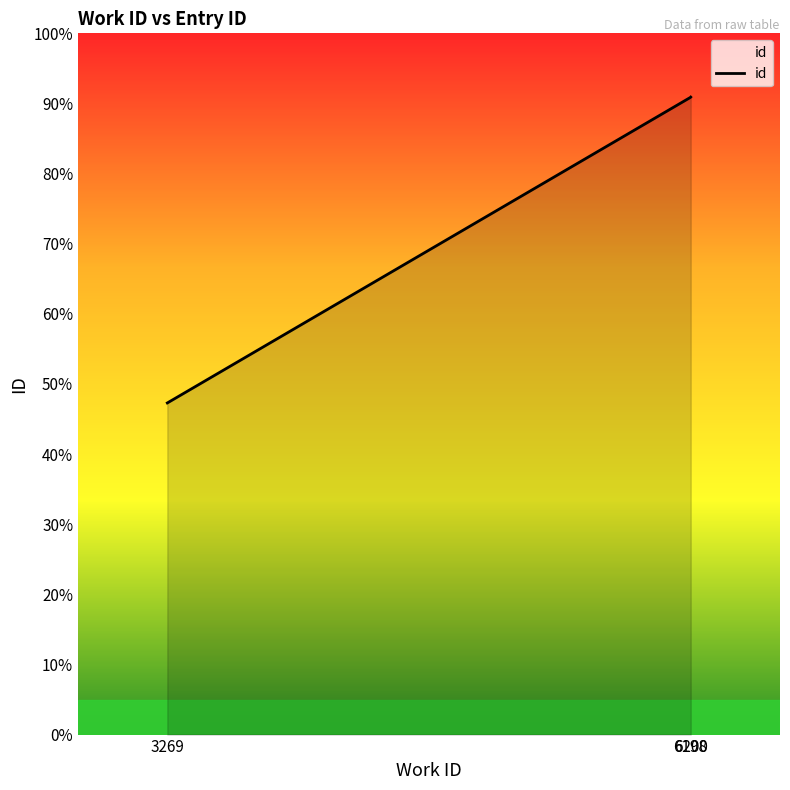

What is the sum of all values?

229.1